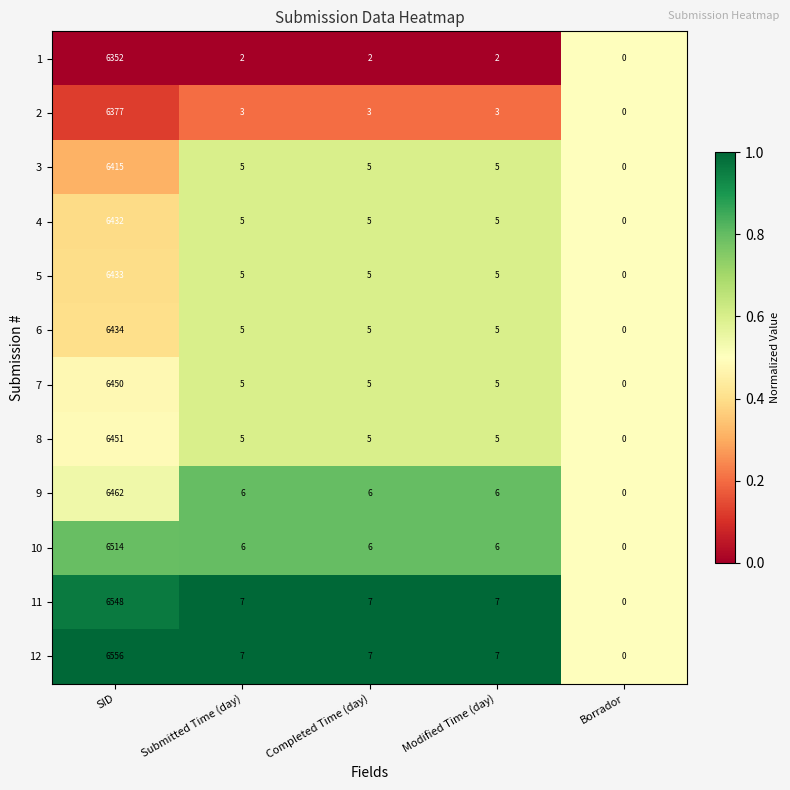

At which category does the chart reach its peak across all series?

SID